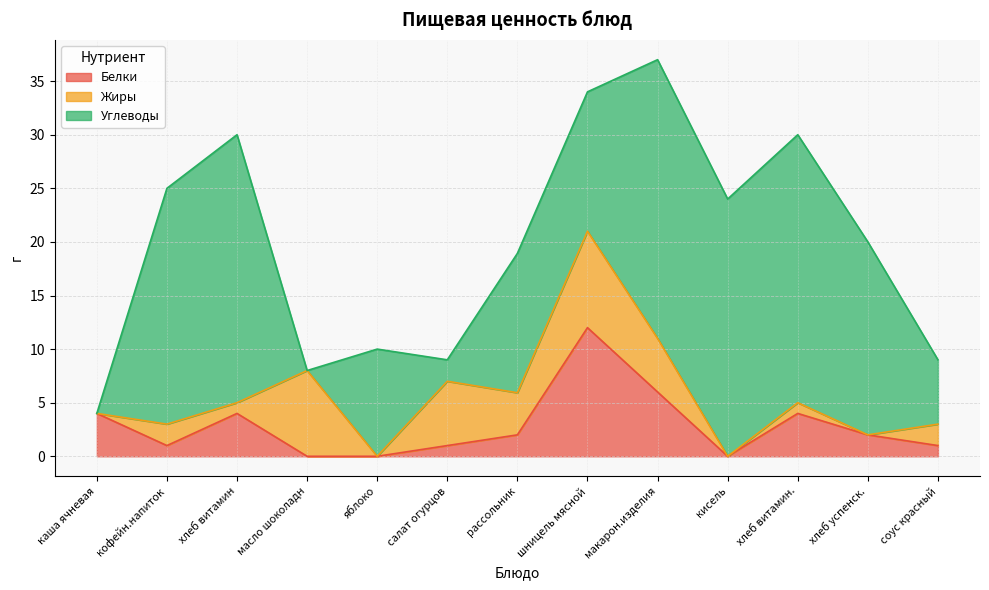

Is it true that Белки equals 1.0 at салат огурцов?

True